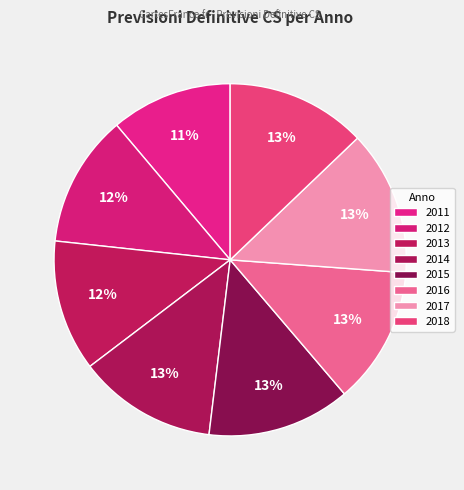

How many segments does this pie chart have?

8